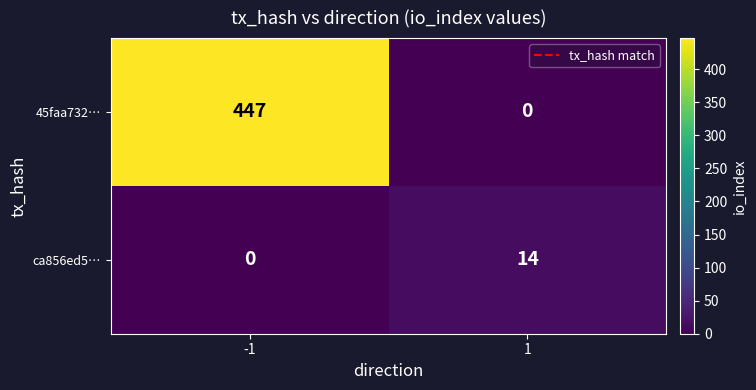

Reading left to right, transcribe all the data shown in this chart.

45faa732…: 447	0
ca856ed5…: 0	14